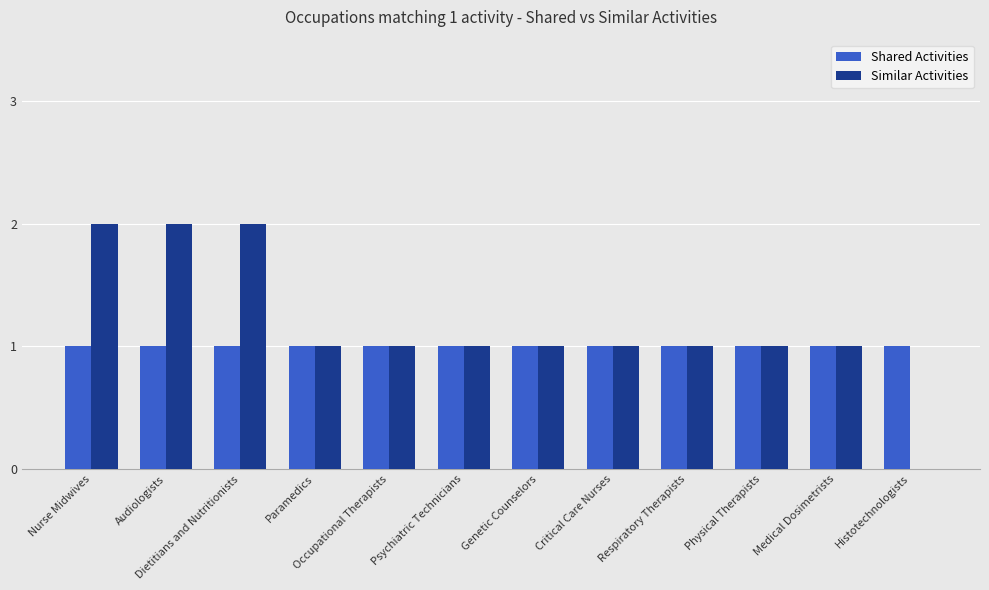

Which series has the widest spread of values?

Similar Activities